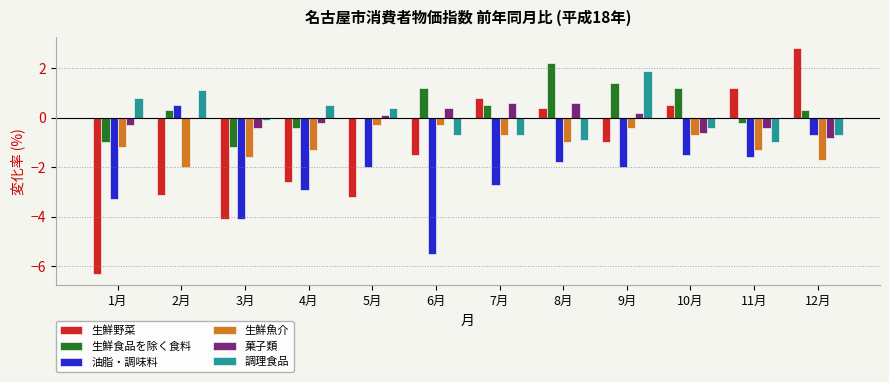

At which label does 調理食品 reach its peak?

9月